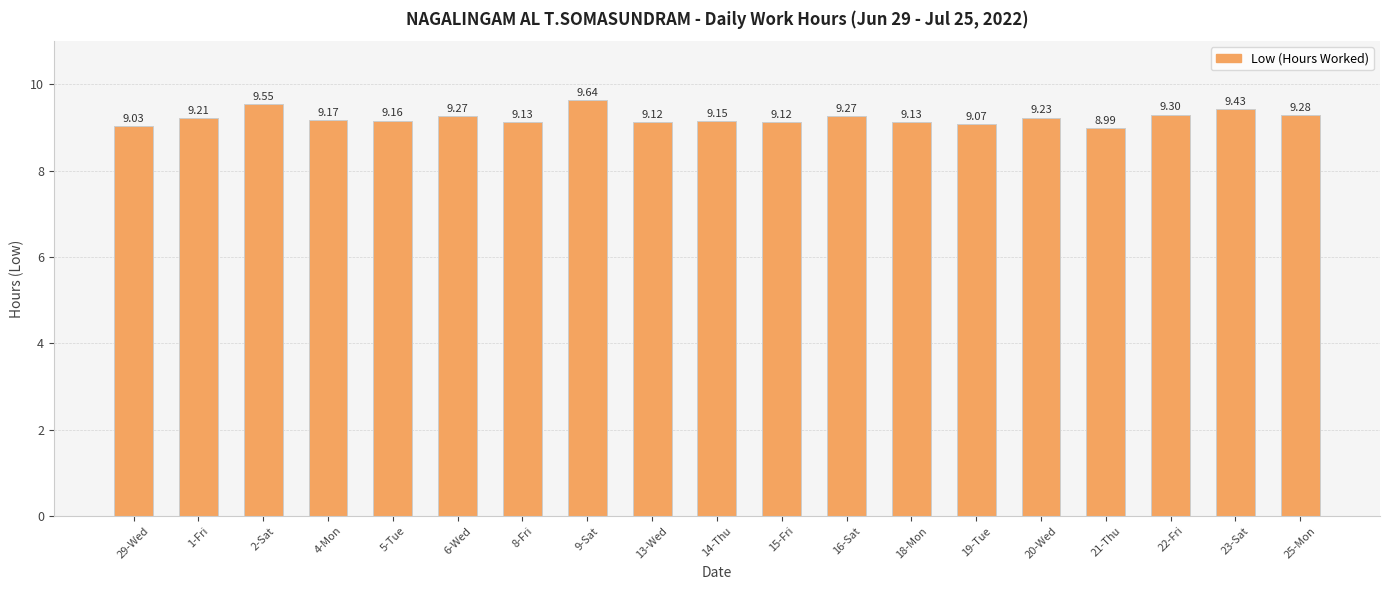

Approximately how many times larger is the value at 13-Wed compared to 21-Thu?

1.0